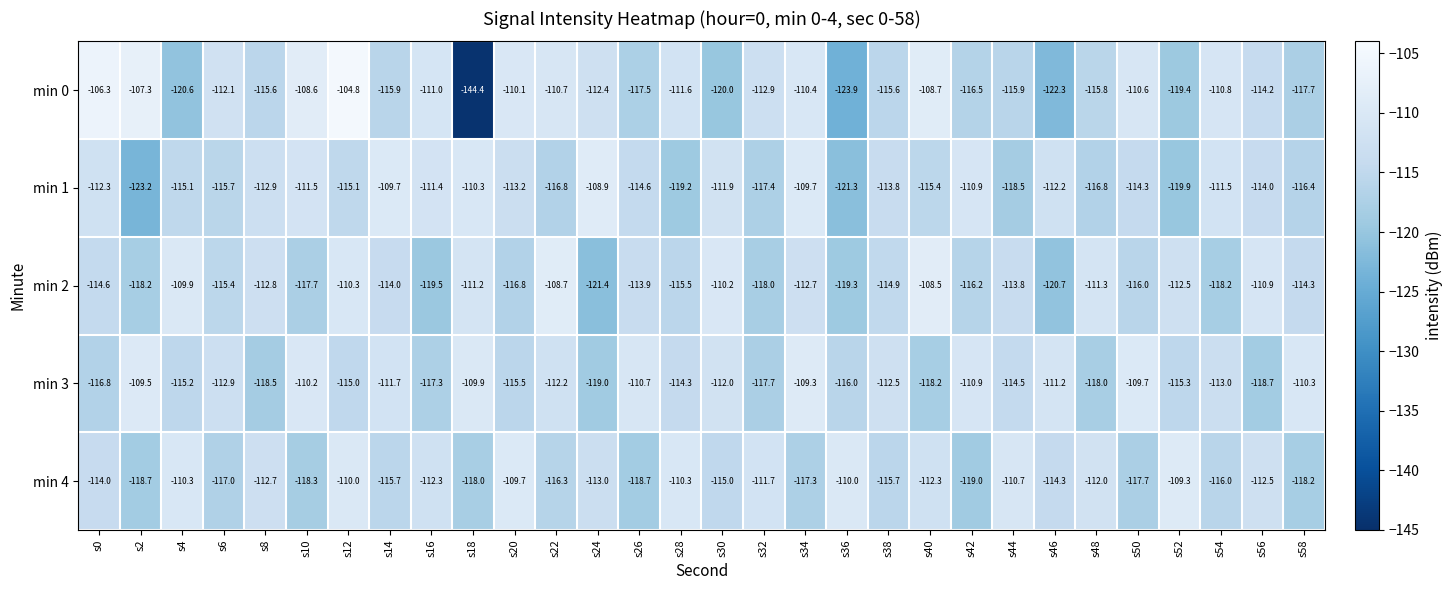

Which series has the largest total across all categories?

min 3